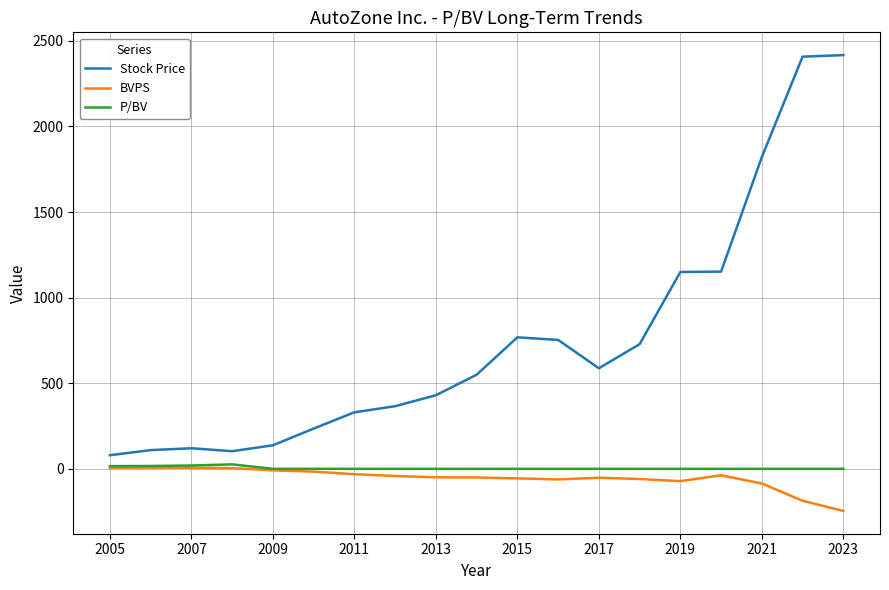

What is the minimum value for BVPS?

-246.0